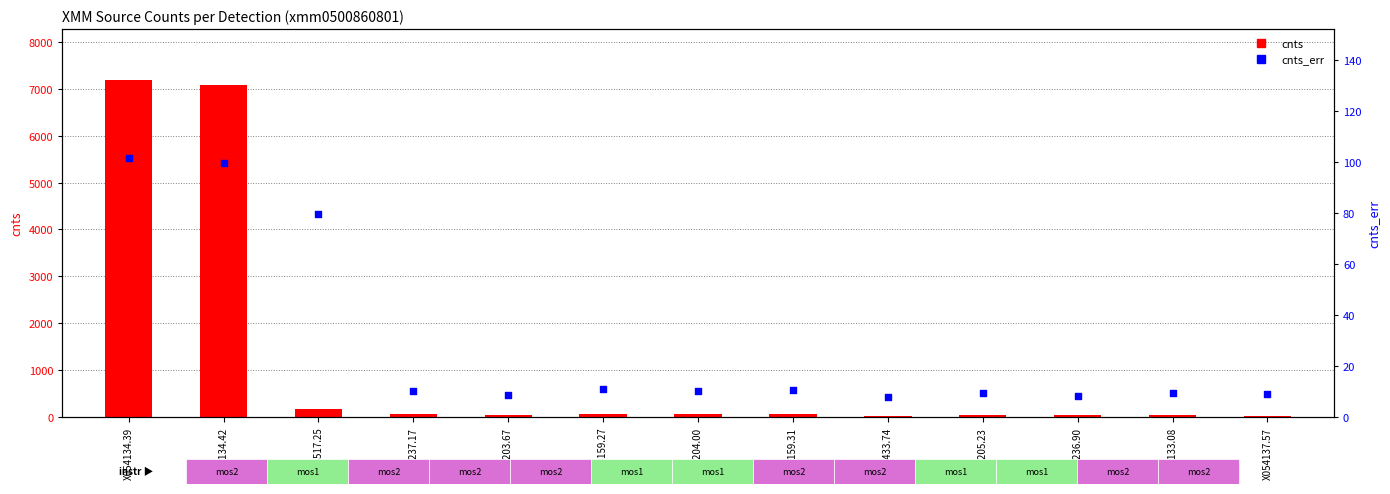

Which series reaches the maximum Y coordinate?

cnts